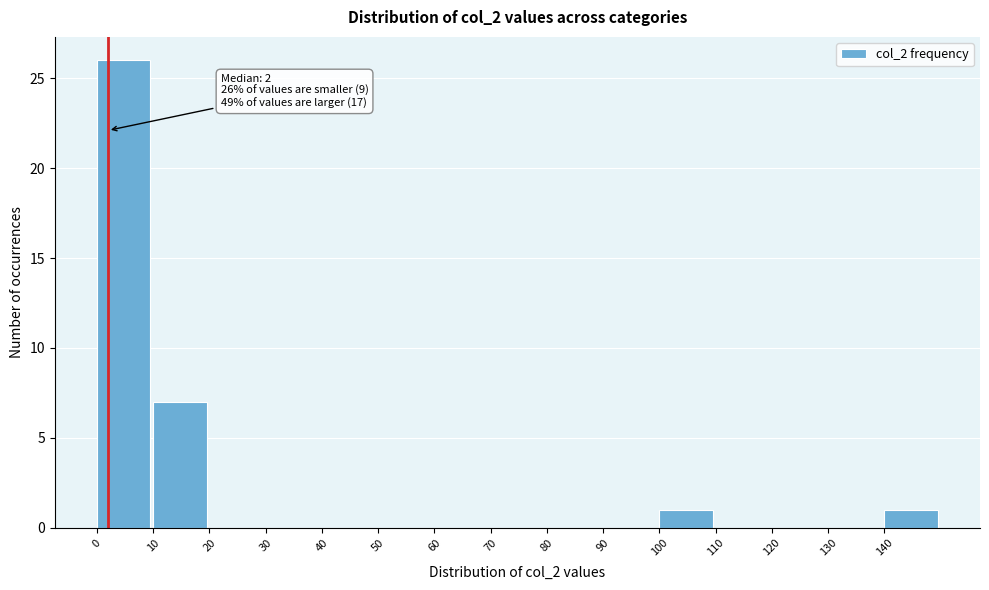

Over which range of the x-axis is the bar tallest?

0 to 10